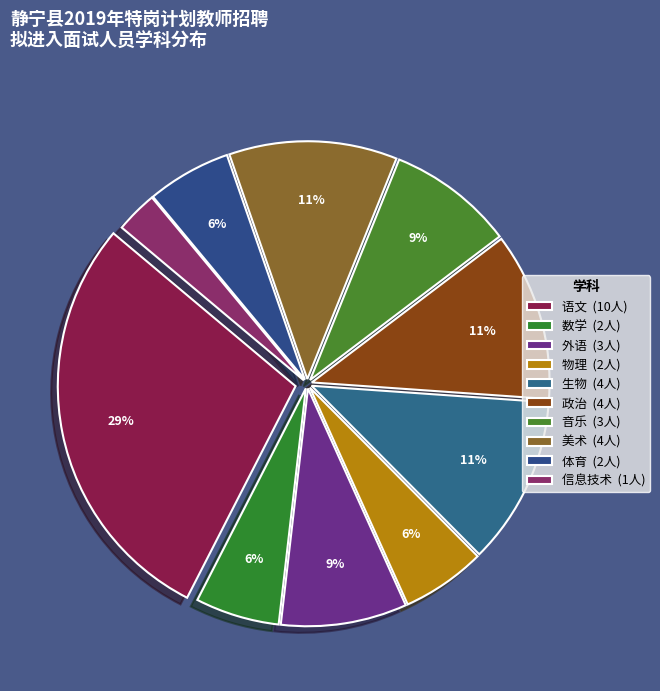

To the nearest percent, what is the average slice percentage?

10%